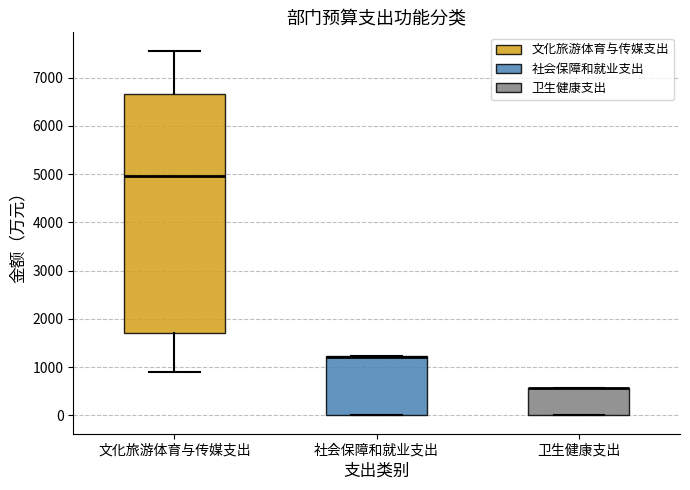

Reading left to right, transcribe this box plot: for each box, give where its median line is, the range the box spans, and where its two whiskers end, as read against the y-axis. The values are not printed on the chart, so give them approximately, as read against the axis.

文化旅游体育与传媒支出: median 5000, box 1700 to 6700, whiskers 900 to 7600
社会保障和就业支出: median 1200 (drawn on the box's upper edge), box 0 to 1200, whiskers 0 to 1200
卫生健康支出: median 600 (drawn on the box's upper edge), box 0 to 600, whiskers 0 to 600